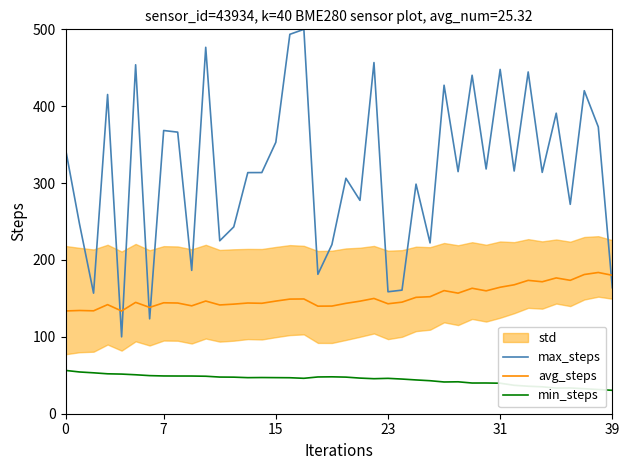

What is the difference between the maximum and minimum values in the max_steps series?

400.0